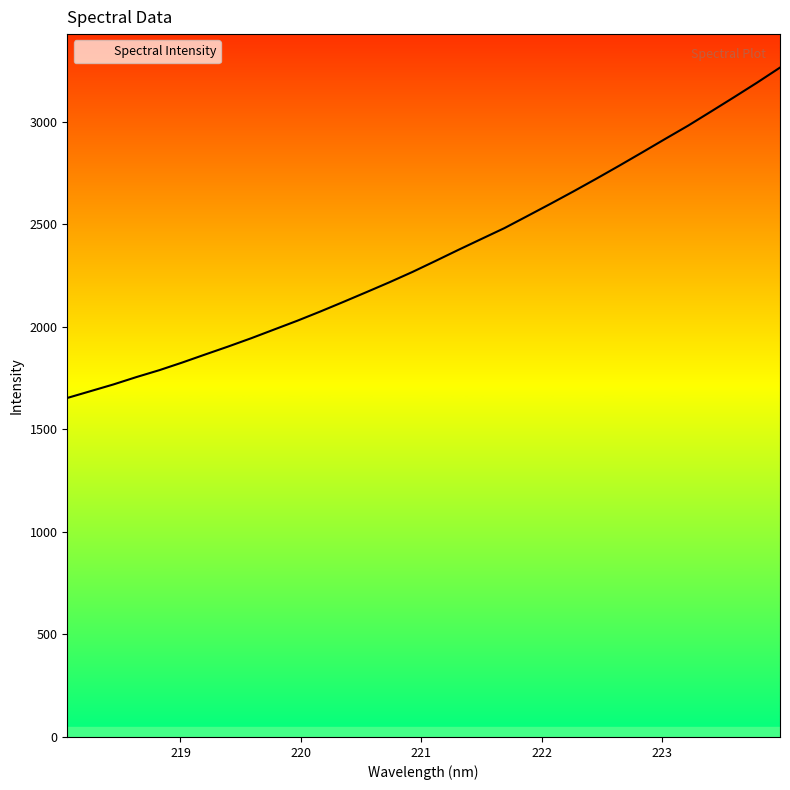

What is the greatest value displayed?

3263.2